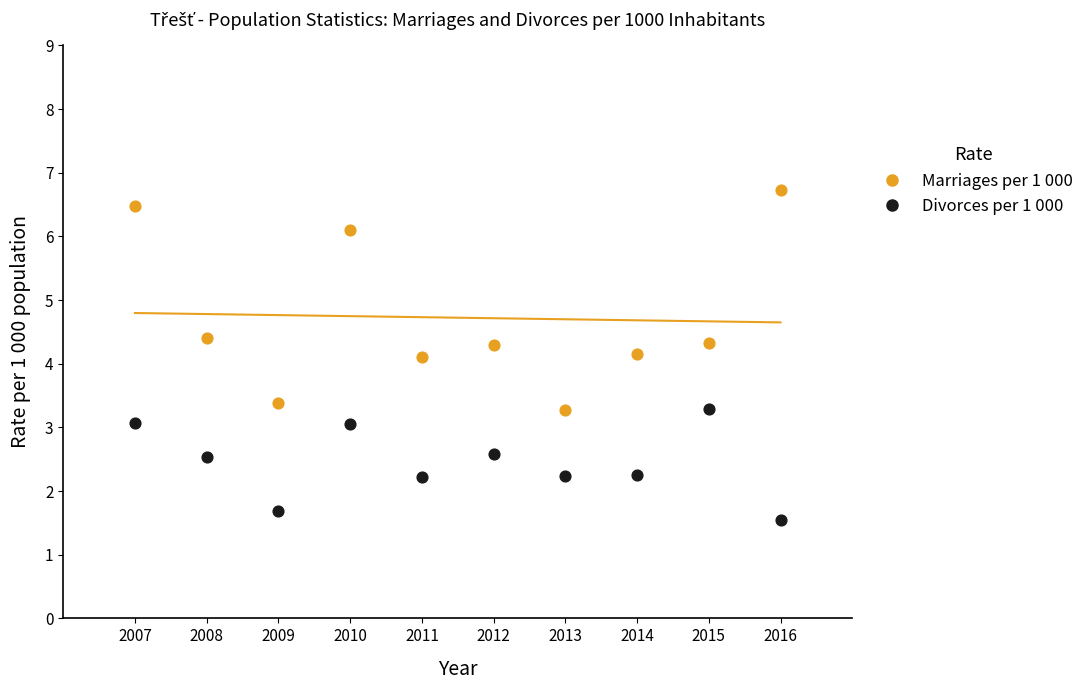

Across all data points, what is the range of X values (max minus min)?

9.0